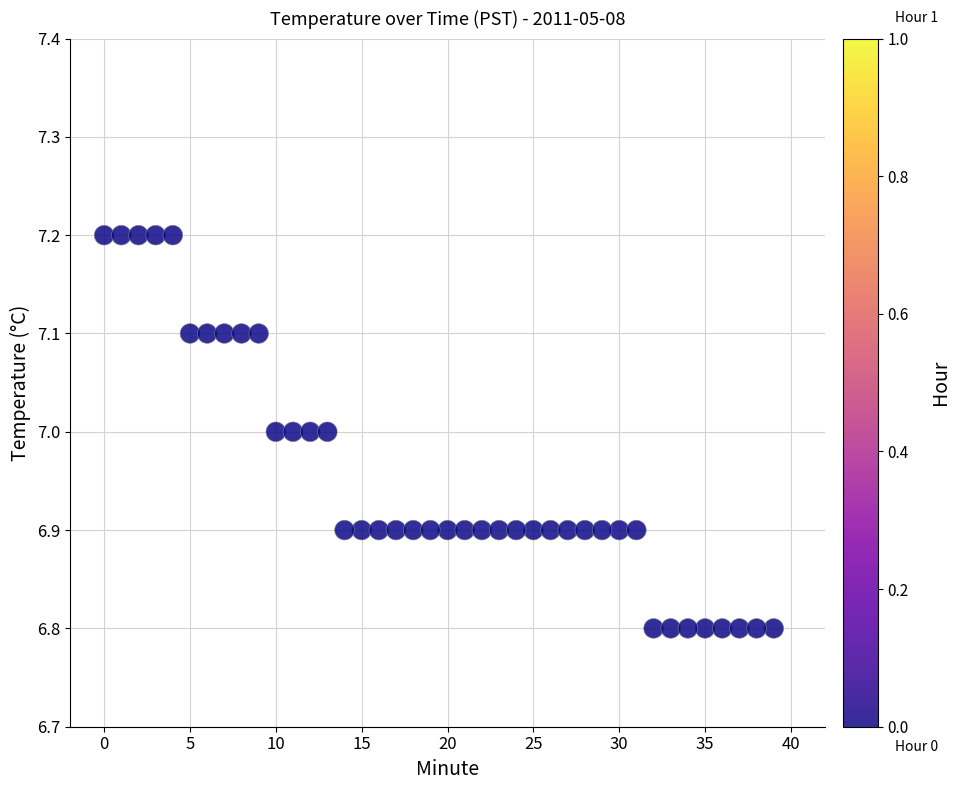

What is the range of Y values (max minus min)?

0.4